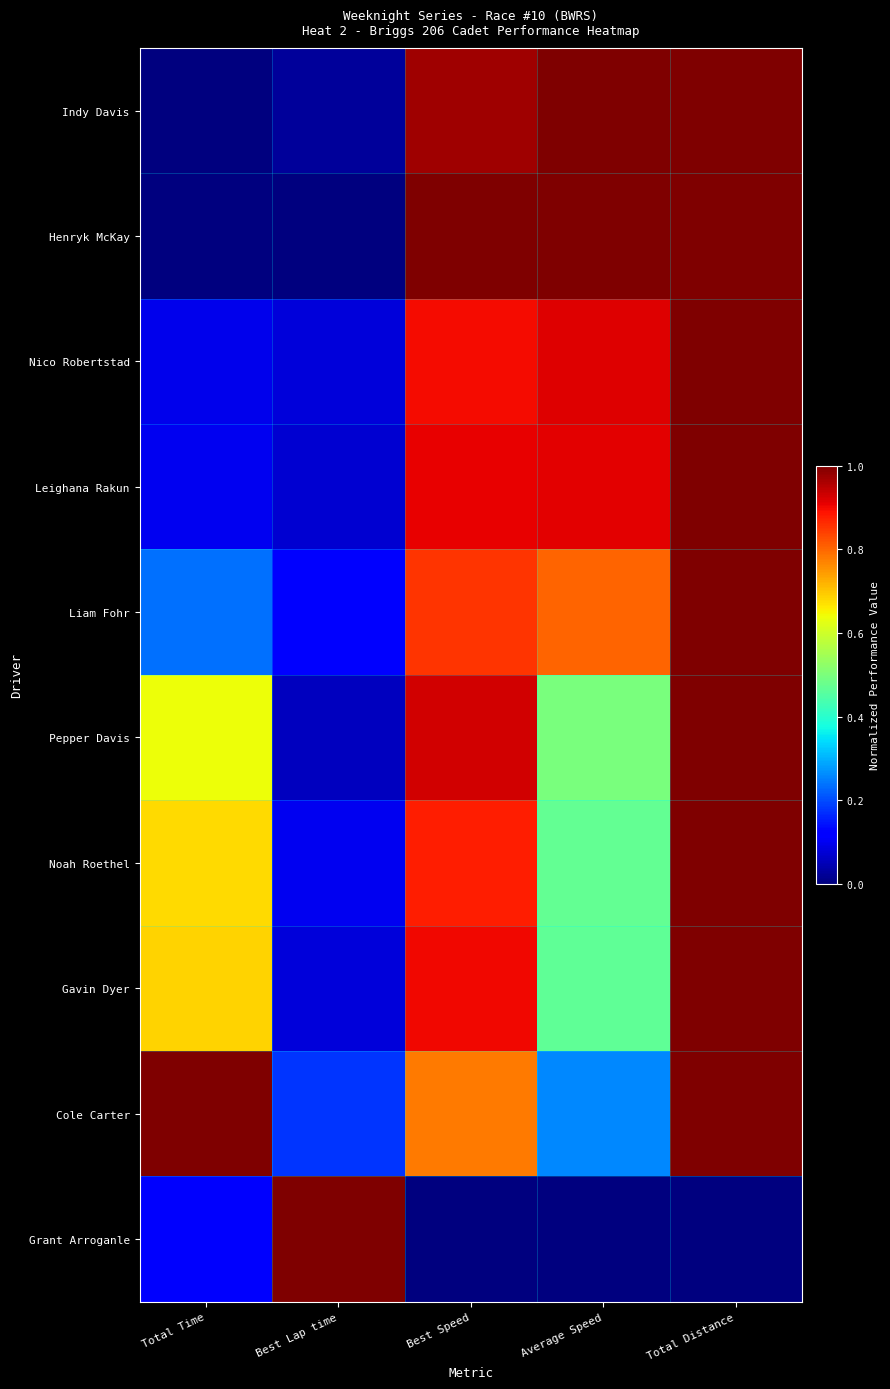

Which series has the largest total across all categories?

Cole Carter